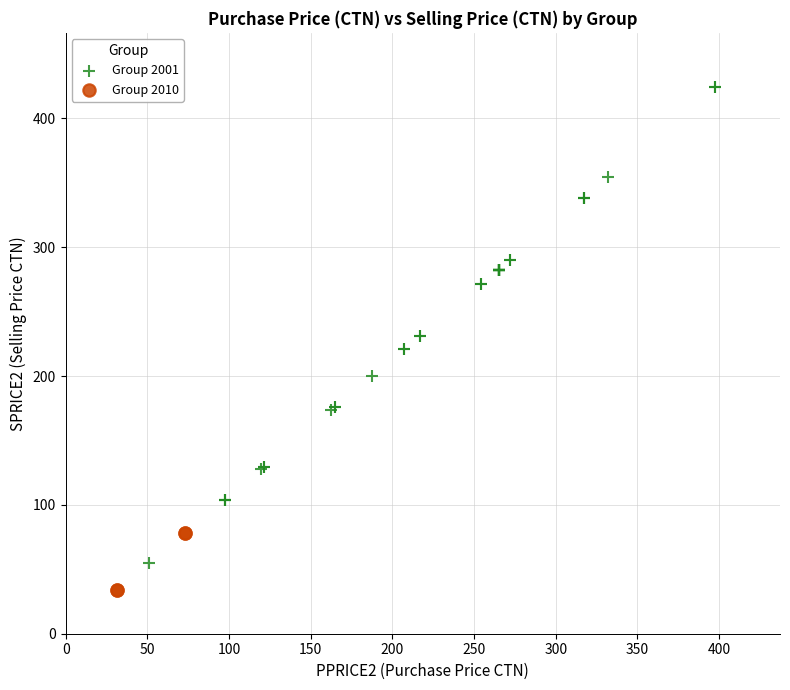

Which series contains the lowest Y value?

Group 2010